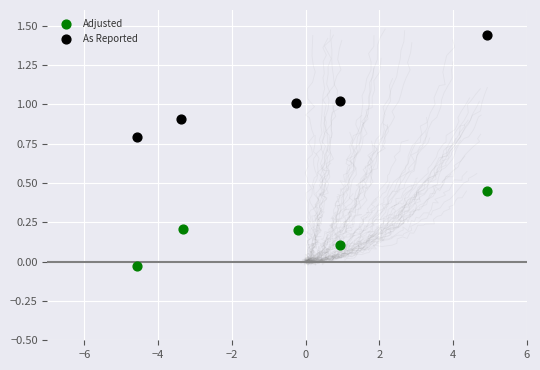

Which series contains the highest Y value?

As Reported